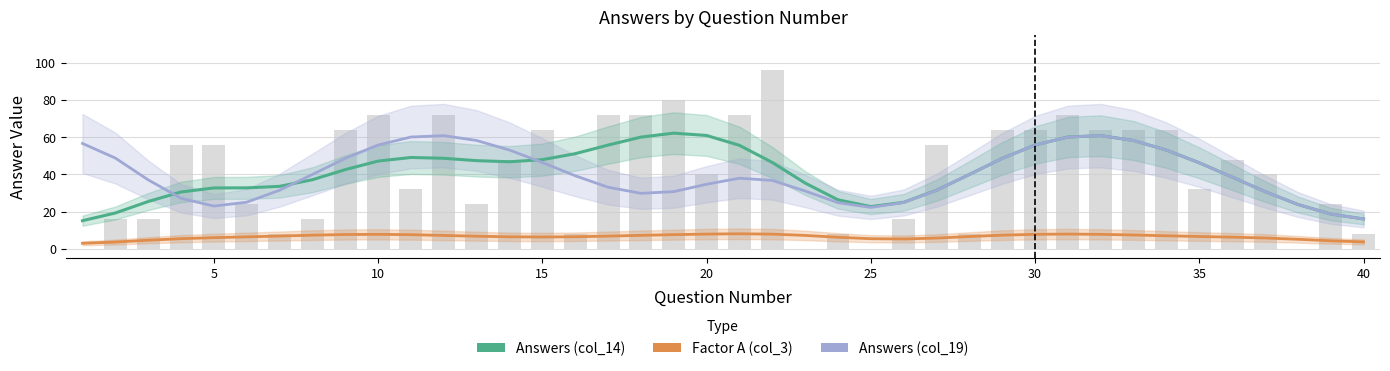

Which series changed the most between 10 and 40?

Answers (col_19)